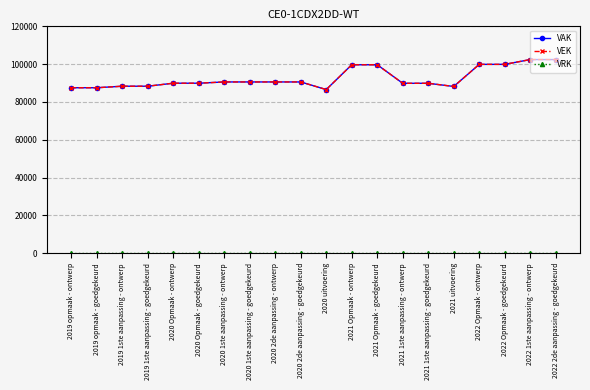

What position from the left is 2021 Opmaak - goedgekeurd?

13